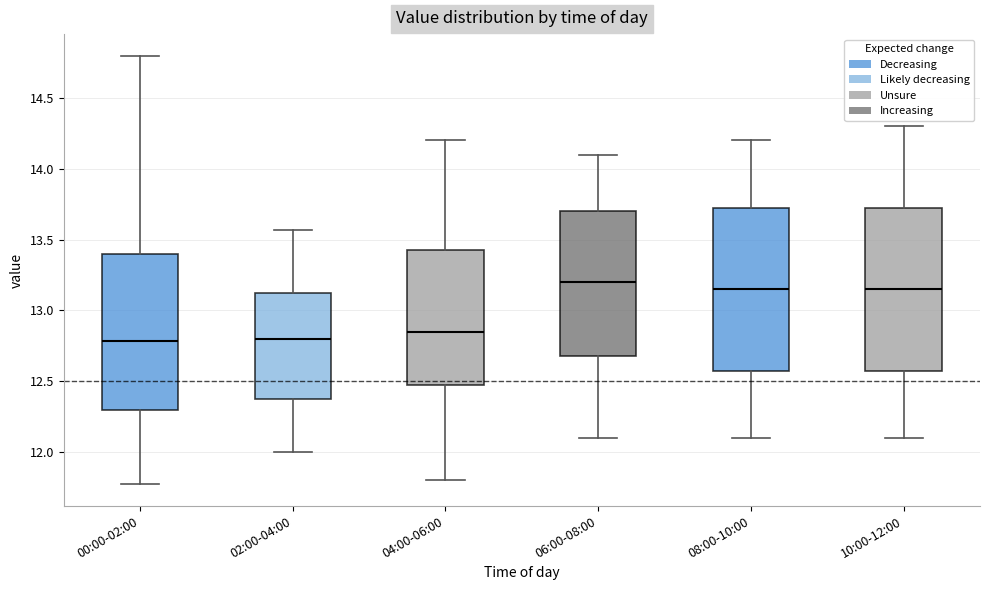

Reading left to right, transcribe this box plot: for each box, give where its median line is, the range the box spans, and where its two whiskers end, as read against the y-axis. The values are not printed on the chart, so give them approximately, as read against the axis.

00:00-02:00: median 12.80, box 12.30 to 13.40, whiskers 11.75 to 14.80
02:00-04:00: median 12.80, box 12.40 to 13.15, whiskers 12.00 to 13.55
04:00-06:00: median 12.85, box 12.50 to 13.45, whiskers 11.80 to 14.20
06:00-08:00: median 13.20, box 12.70 to 13.70, whiskers 12.10 to 14.10
08:00-10:00: median 13.15, box 12.60 to 13.75, whiskers 12.10 to 14.20
10:00-12:00: median 13.15, box 12.60 to 13.75, whiskers 12.10 to 14.30